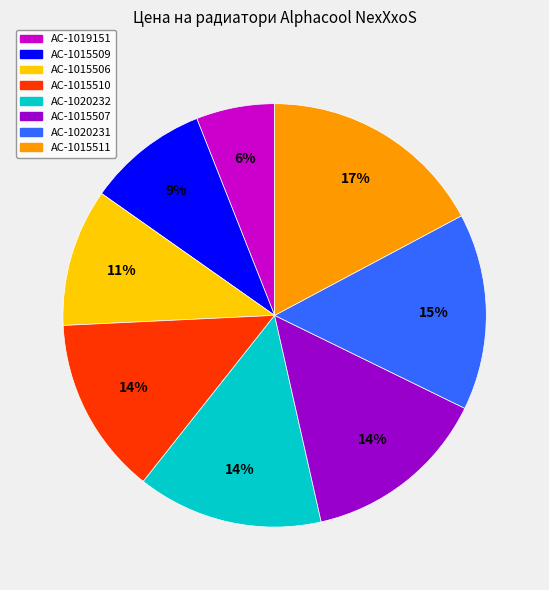

The AC-1019151 slice represents 6% of the pie. True or false?

True